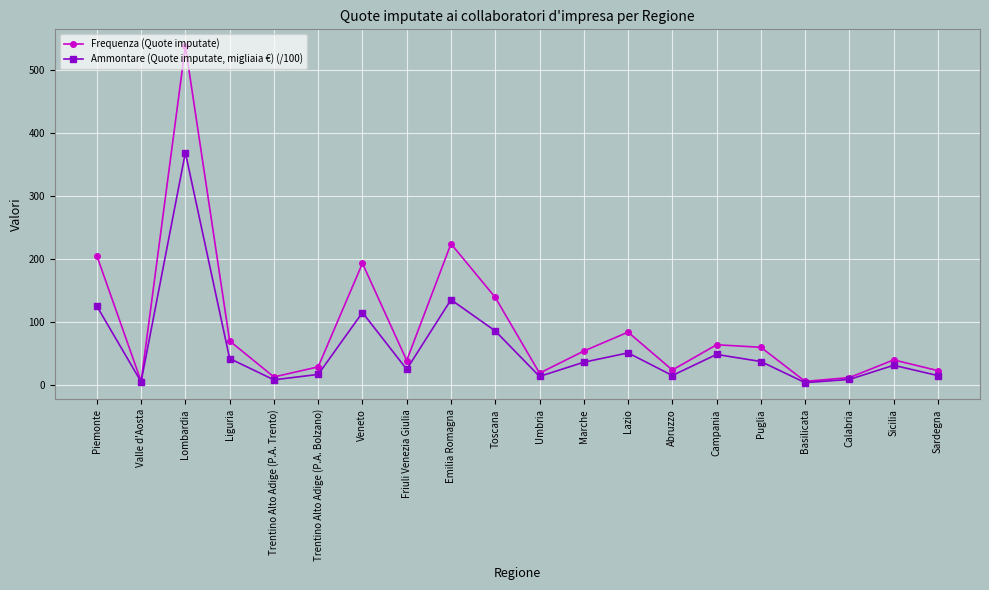

What position from the right is Trentino Alto Adige (P.A. Trento)?

16